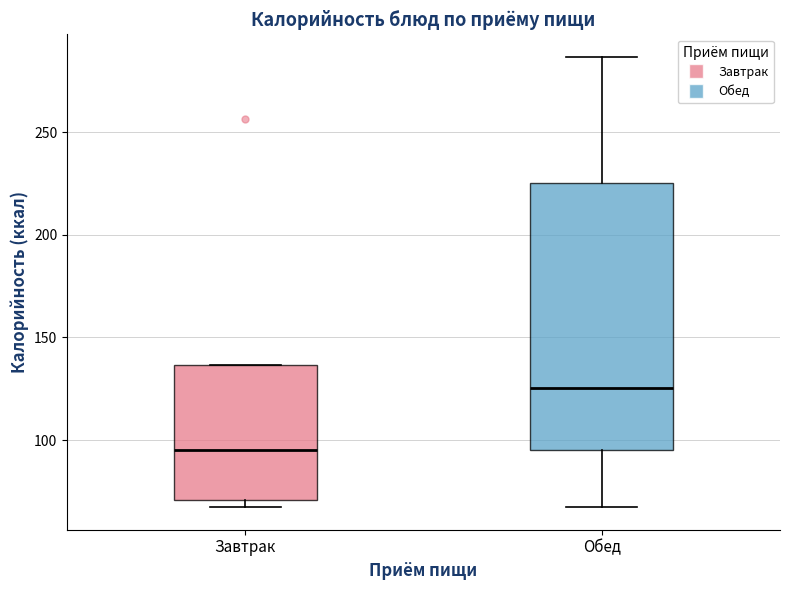

Reading left to right, transcribe this box plot: for each box, give where its median line is, the range the box spans, and where its two whiskers end, as read against the y-axis. The values are not printed on the chart, so give them approximately, as read against the axis.

Завтрак: median 95, box 70 to 135, whiskers 65 to 135
Обед: median 125, box 95 to 225, whiskers 65 to 285